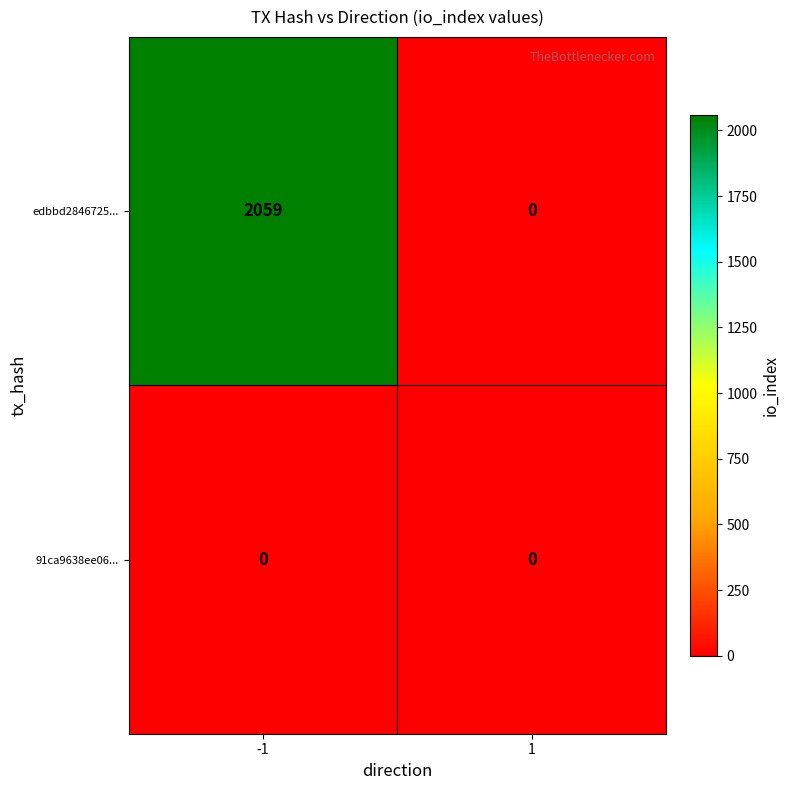

Which series has the largest total across all categories?

edbbd2846725...